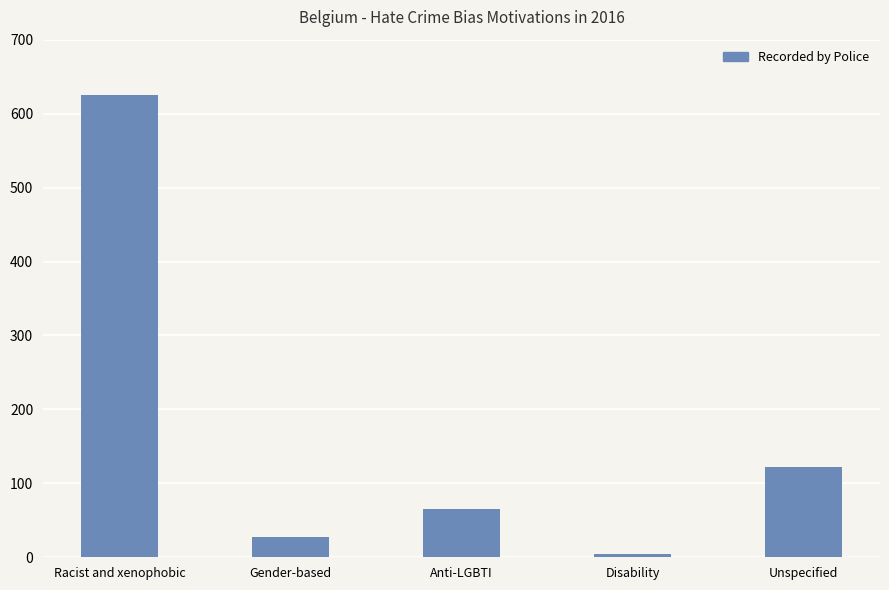

Rank the categories by value from lowest to highest.

Disability, Gender-based, Anti-LGBTI, Unspecified, Racist and xenophobic